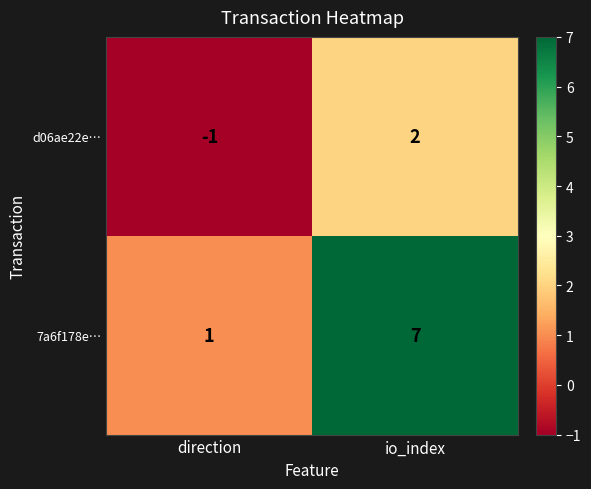

Where is 7a6f178e… nearest to the value 4?

direction